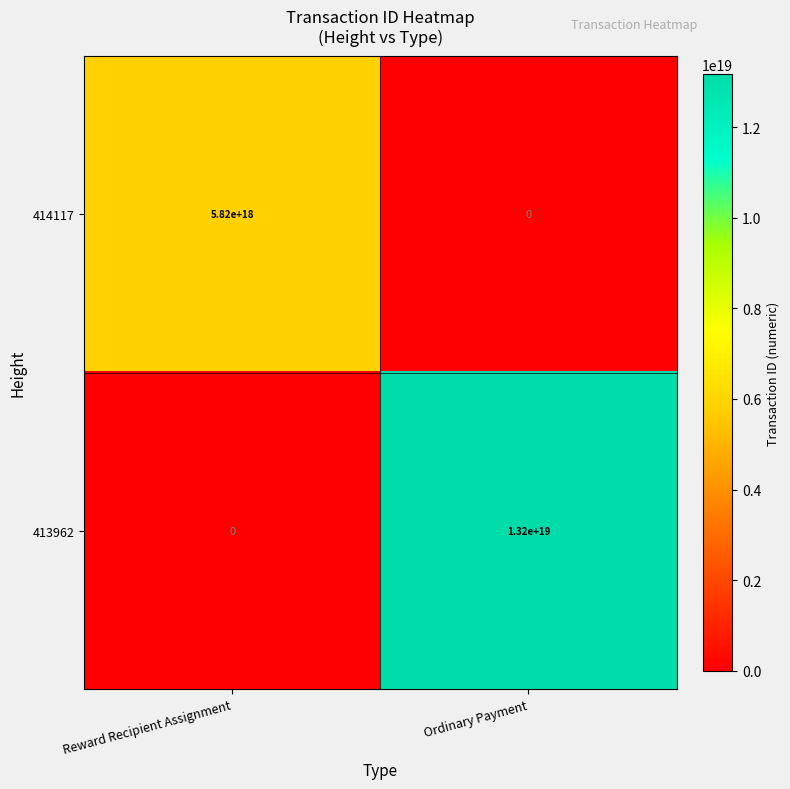

Rank the series by their maximum value, from highest to lowest.

413962, 414117